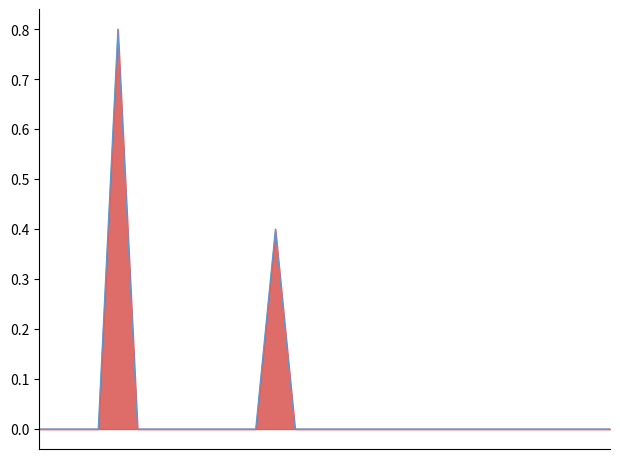

Reading left to right, transcribe all the data shown in this chart.

2020-04-01=0.0	2020-04-02=0.0	2020-04-03=0.0	2020-04-04=0.0	2020-04-05=0.8	2020-04-06=0.0	2020-04-07=0.0	2020-04-08=0.0	2020-04-09=0.0	2020-04-10=0.0	2020-04-11=0.0	2020-04-12=0.0	2020-04-13=0.4	2020-04-14=0.0	2020-04-15=0.0	2020-04-16=0.0	2020-04-17=0.0	2020-04-18=0.0	2020-04-19=0.0	2020-04-20=0.0	2020-04-21=0.0	2020-04-22=0.0	2020-04-23=0.0	2020-04-24=0.0	2020-04-25=0.0	2020-04-26=0.0	2020-04-27=0.0	2020-04-28=0.0	2020-04-29=0.0	2020-04-30=0.0